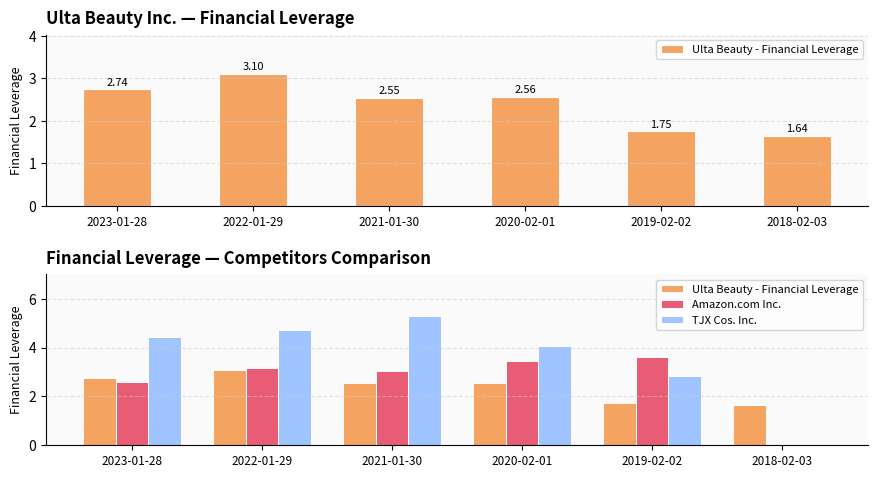

How many bars are there in each group?

3